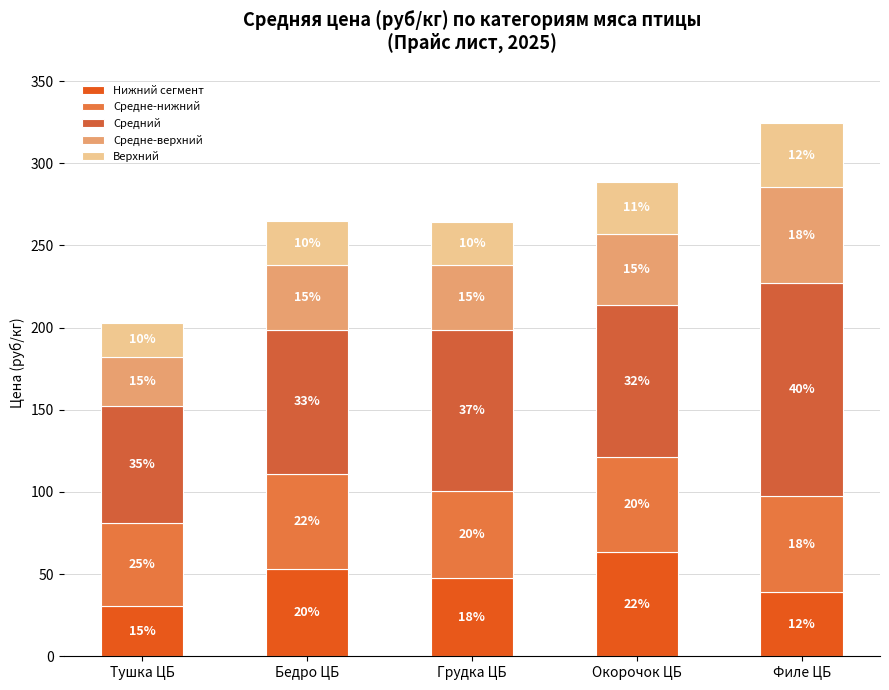

The value of Верхний at Тушка ЦБ is 9.6. True or false?

False